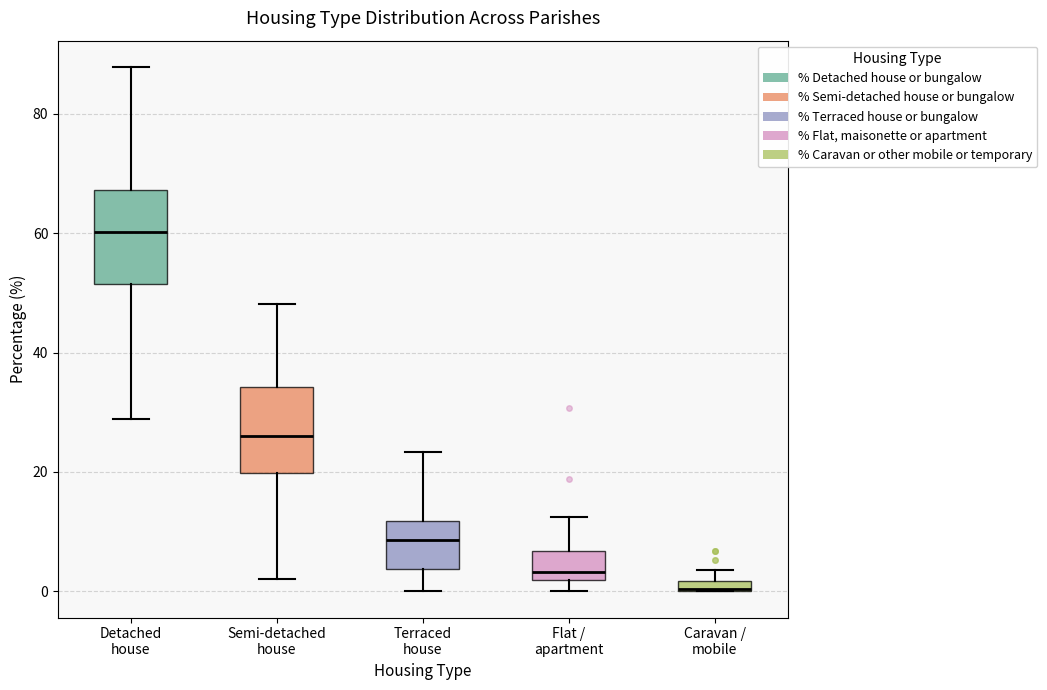

Where is the upper edge of the box for Caravan / mobile on the y-axis? The values are not printed on the chart, so give them approximately, as read against the axis.

2